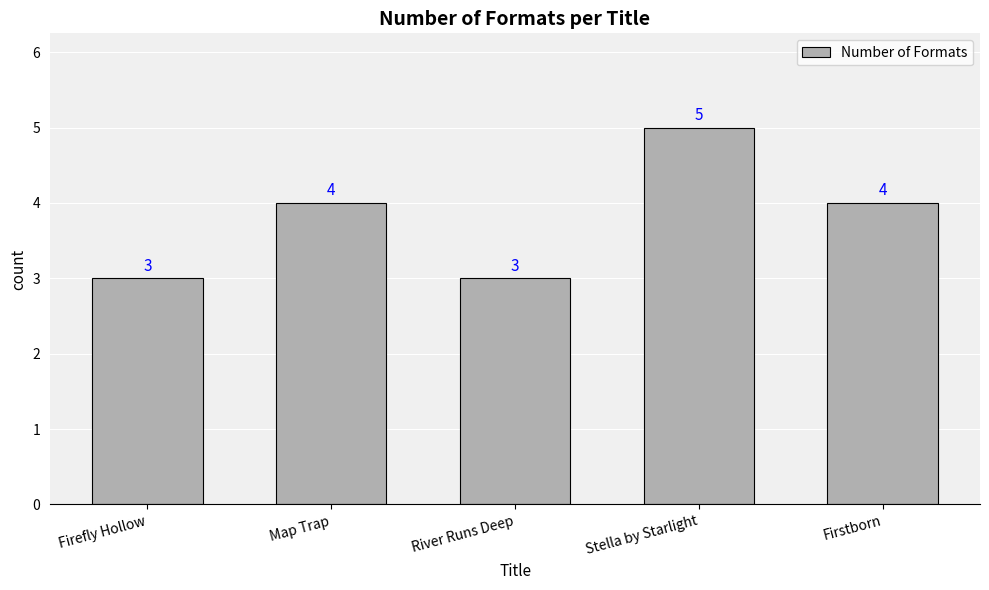

What is the sum of the values at Map Trap and Stella by Starlight?

9